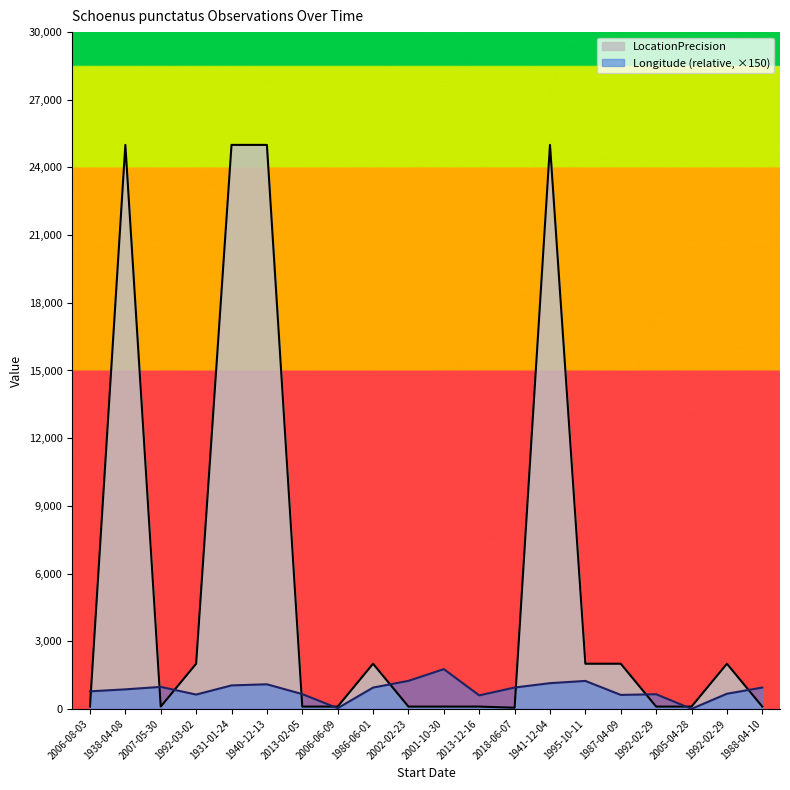

Which series changed the most between 1938-04-08 and 2018-06-07?

LocationPrecision